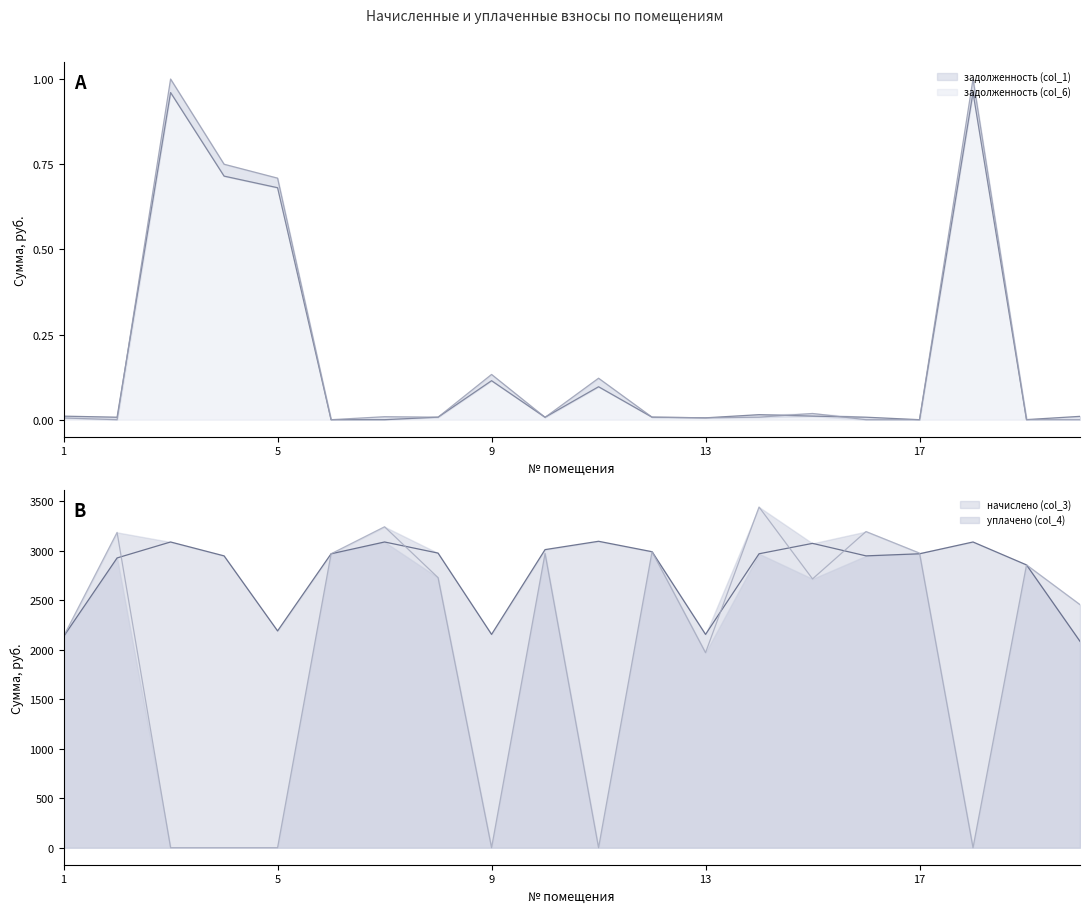

Which category has the highest value in the задолженность (col_1) series?

3